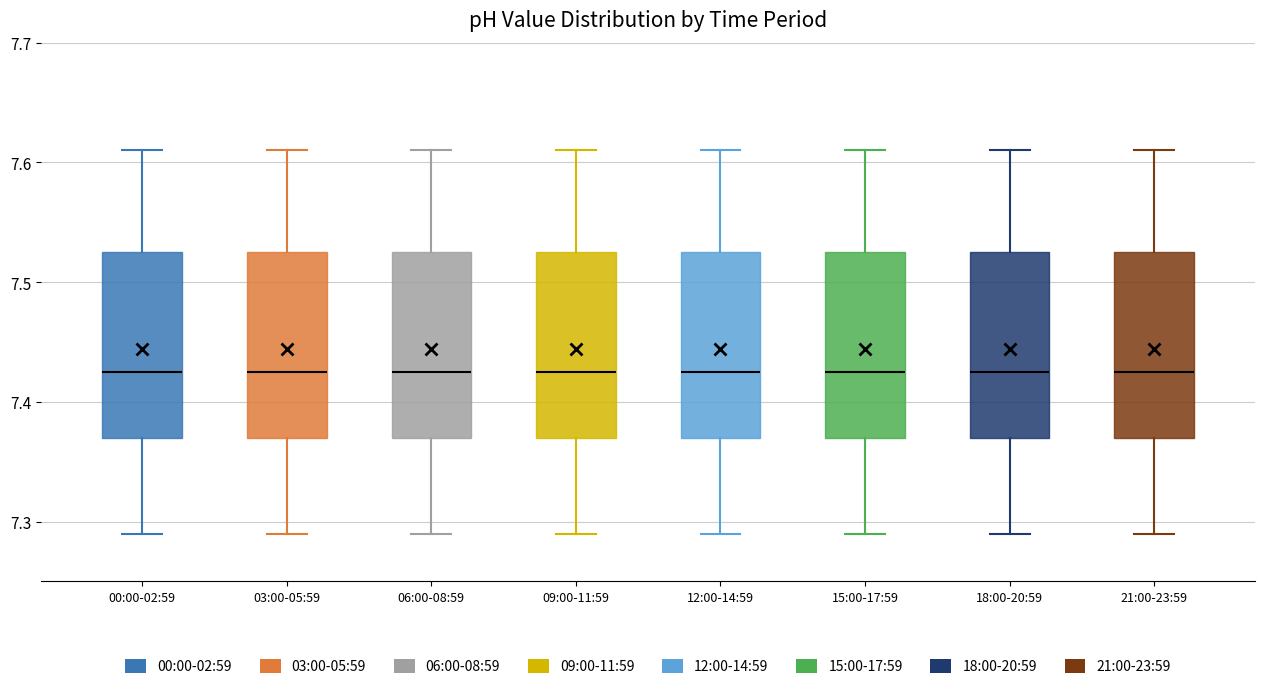

Reading left to right, read every box against the y-axis: the position of its median line, the range the box covers, and the ends of its whiskers. The values are not printed on the chart, so give them approximately, as read against the axis.

00:00-02:59: median 7.43, box 7.37 to 7.53, whiskers 7.29 to 7.61
03:00-05:59: median 7.43, box 7.37 to 7.53, whiskers 7.29 to 7.61
06:00-08:59: median 7.43, box 7.37 to 7.53, whiskers 7.29 to 7.61
09:00-11:59: median 7.43, box 7.37 to 7.53, whiskers 7.29 to 7.61
12:00-14:59: median 7.43, box 7.37 to 7.53, whiskers 7.29 to 7.61
15:00-17:59: median 7.43, box 7.37 to 7.53, whiskers 7.29 to 7.61
18:00-20:59: median 7.43, box 7.37 to 7.53, whiskers 7.29 to 7.61
21:00-23:59: median 7.43, box 7.37 to 7.53, whiskers 7.29 to 7.61